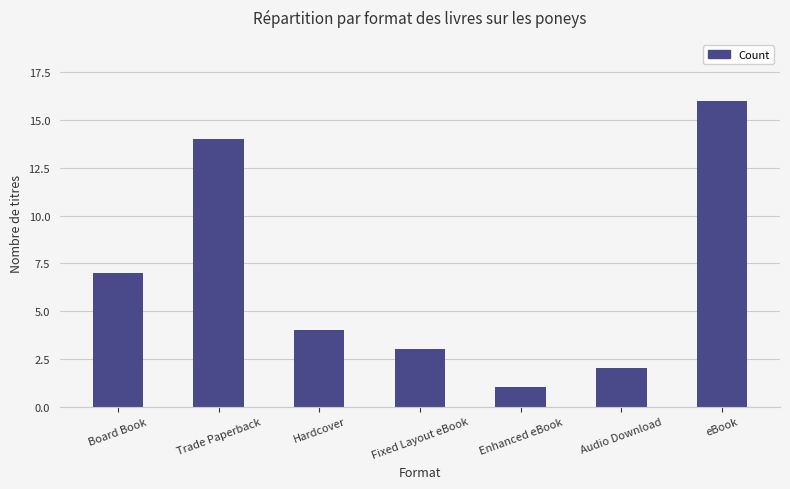

What is the label of the 6th bar from the left?

Audio Download